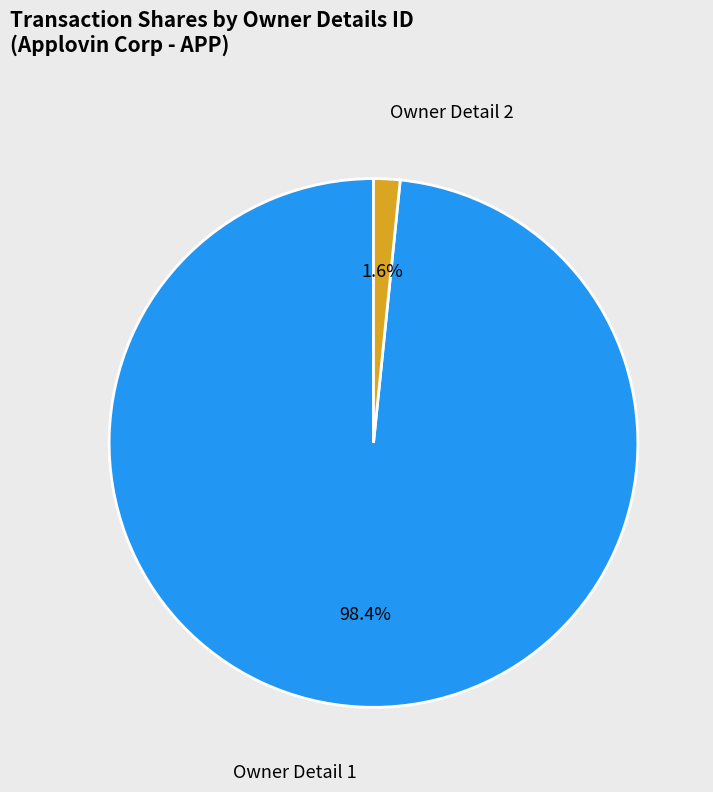

How many slices are in this pie chart?

2